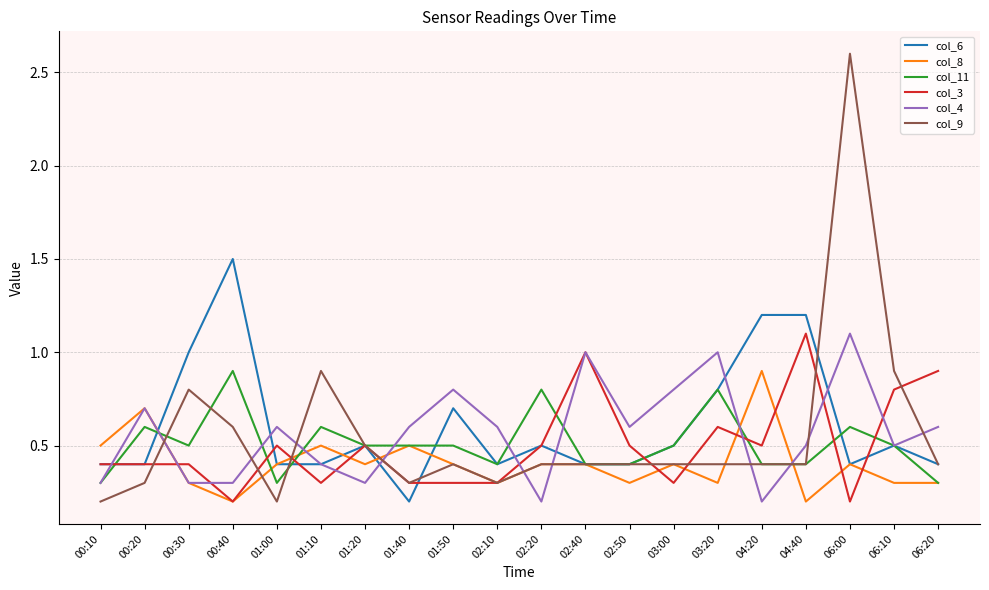

Reading left to right, extract all data points from this chart.

col_6: 0.4	0.4	1.0	1.5	0.4	0.4	0.5	0.2	0.7	0.4	0.5	0.4	0.4	0.5	0.8	1.2	1.2	0.4	0.5	0.4
col_8: 0.5	0.7	0.3	0.2	0.4	0.5	0.4	0.5	0.4	0.3	0.4	0.4	0.3	0.4	0.3	0.9	0.2	0.4	0.3	0.3
col_11: 0.3	0.6	0.5	0.9	0.3	0.6	0.5	0.5	0.5	0.4	0.8	0.4	0.4	0.5	0.8	0.4	0.4	0.6	0.5	0.3
col_3: 0.4	0.4	0.4	0.2	0.5	0.3	0.5	0.3	0.3	0.3	0.5	1.0	0.5	0.3	0.6	0.5	1.1	0.2	0.8	0.9
col_4: 0.3	0.7	0.3	0.3	0.6	0.4	0.3	0.6	0.8	0.6	0.2	1.0	0.6	0.8	1.0	0.2	0.5	1.1	0.5	0.6
col_9: 0.2	0.3	0.8	0.6	0.2	0.9	0.5	0.3	0.4	0.3	0.4	0.4	0.4	0.4	0.4	0.4	0.4	2.6	0.9	0.4